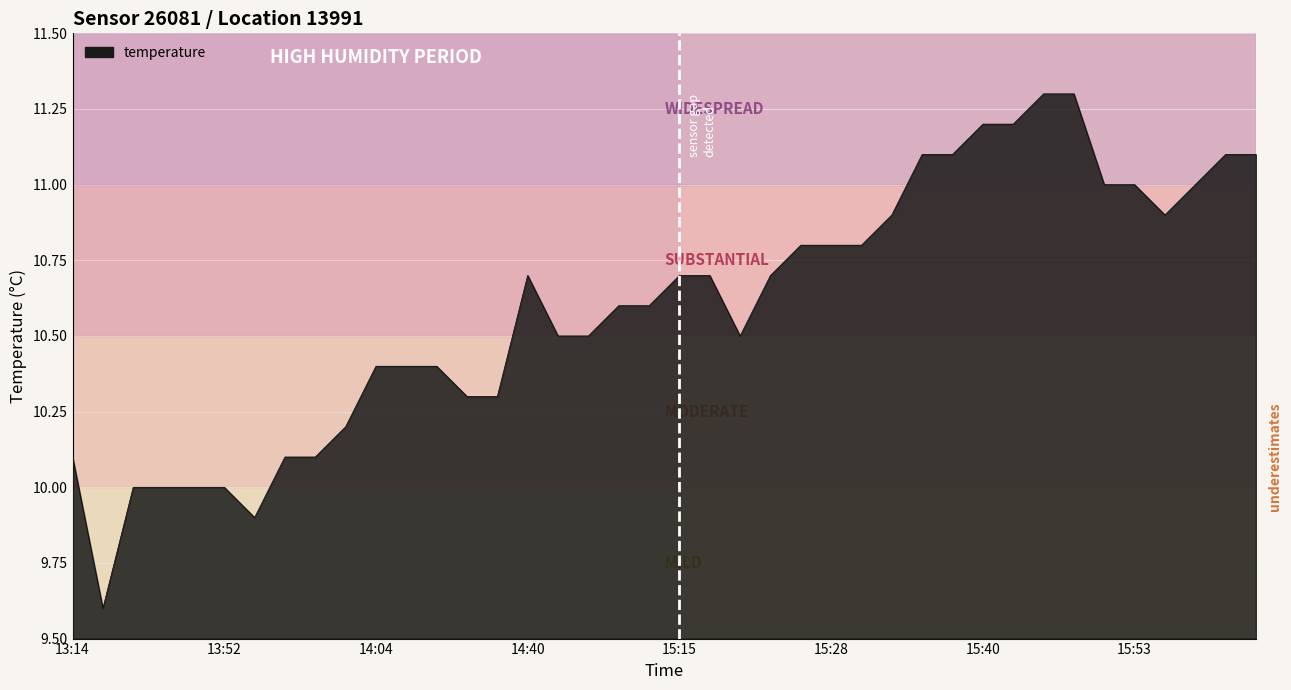

What is the smallest value displayed?

9.6